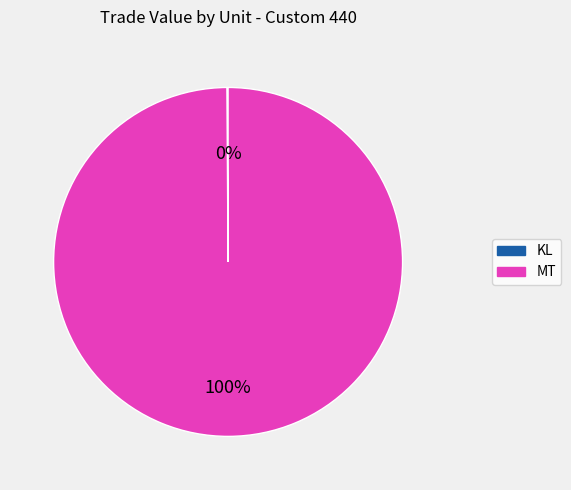

True or false: MT accounts for 100% of the total.

True